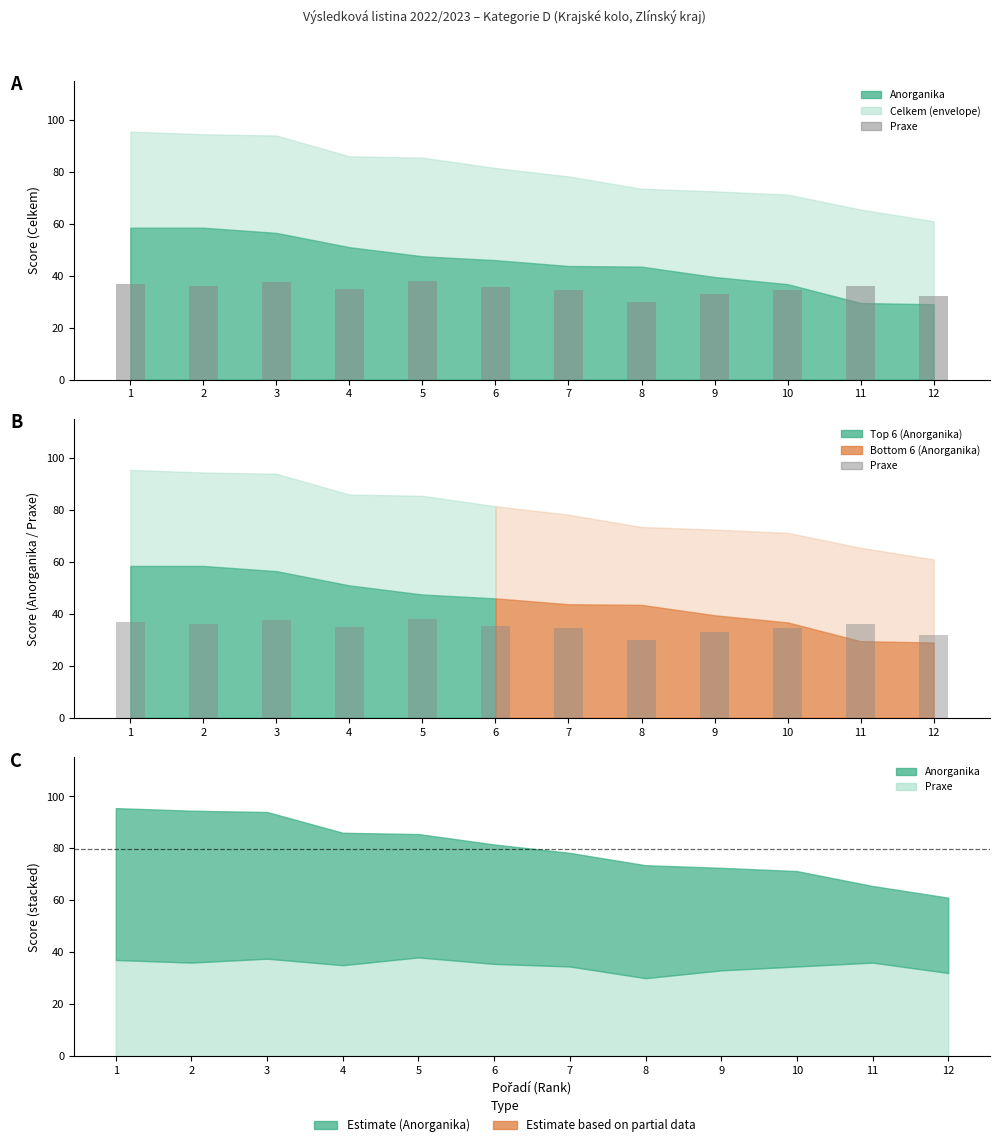

What is the sum of all values?

419.0